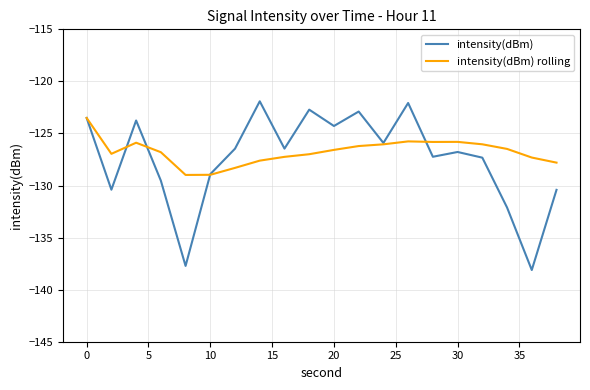

What is the sum of all intensity(dBm) values?

-2548.5